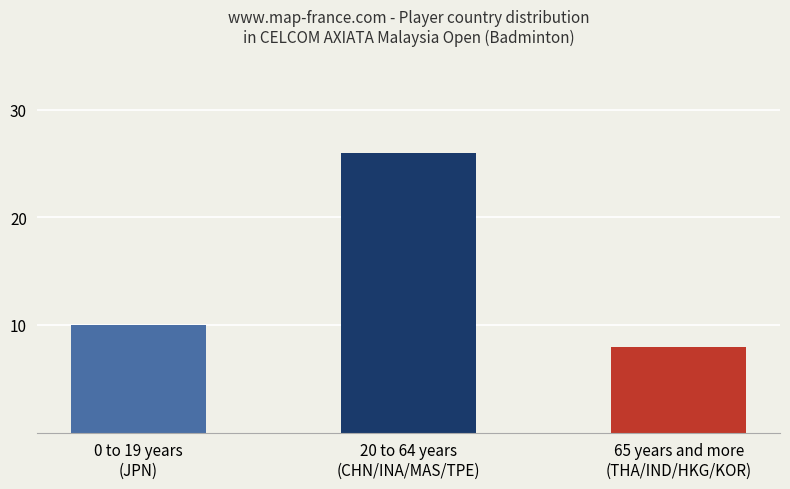

What position from the right is 0 to 19 years
(JPN)?

3